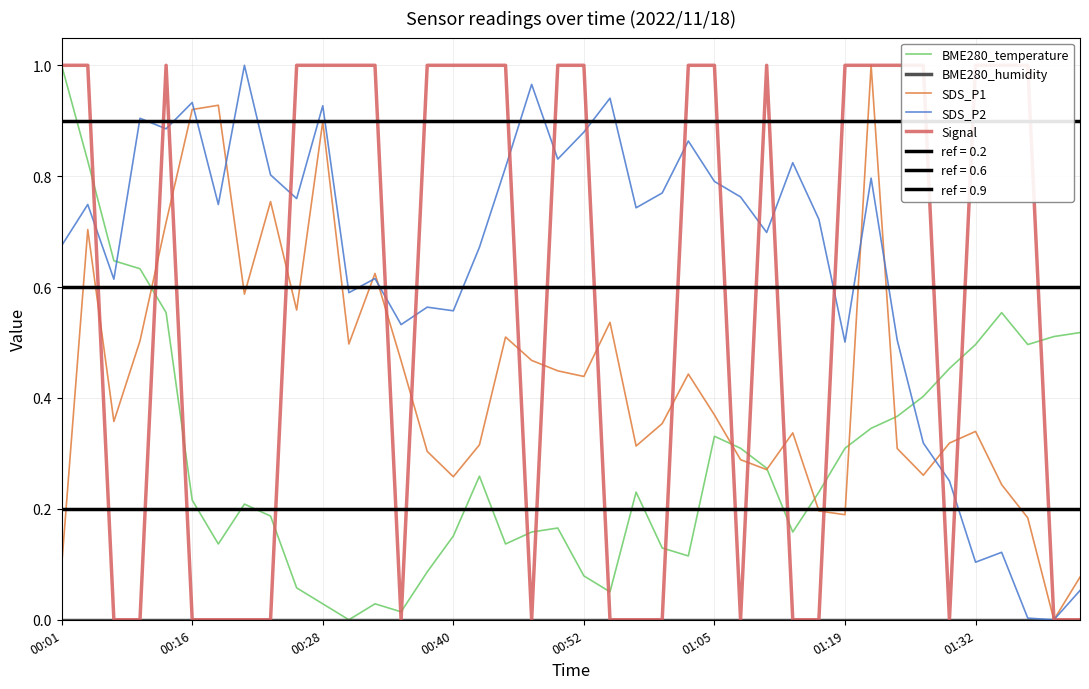

Which category has the highest value in the BME280_temperature series?

00:01